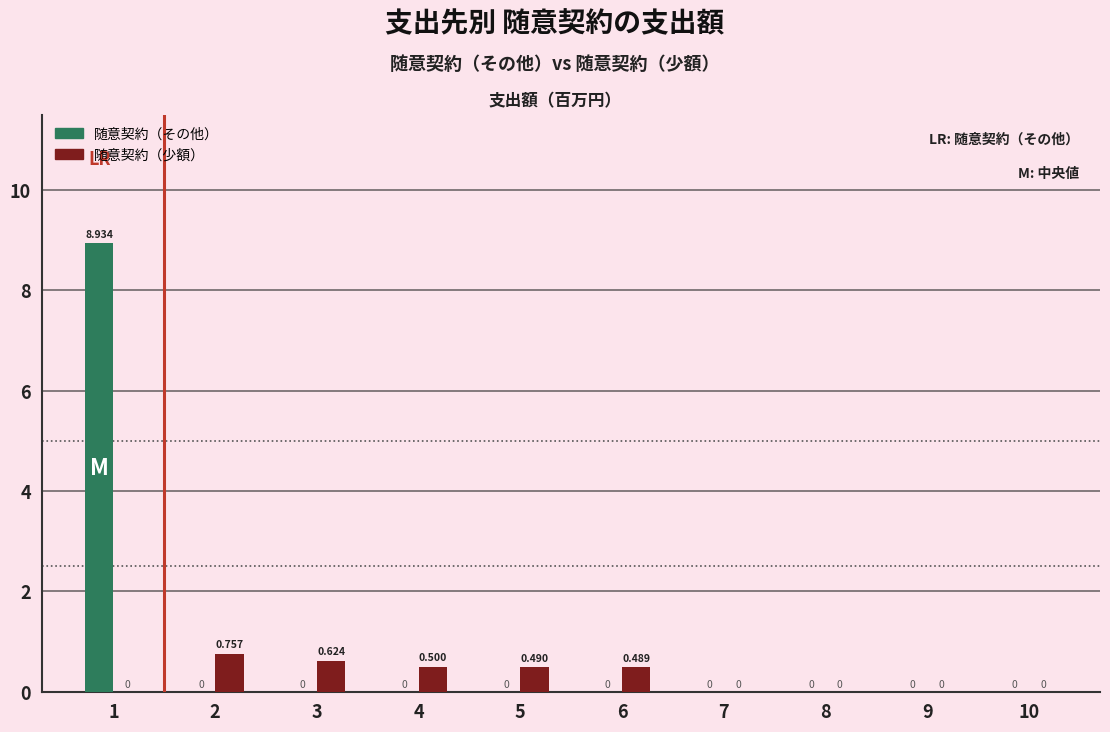

What are all the series names shown in the legend?

随意契約（その他）, 随意契約（少額）